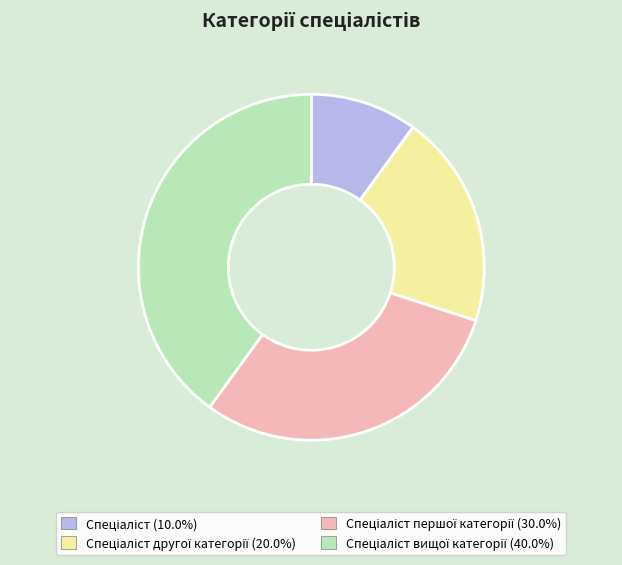

Does any single category account for the majority?

No